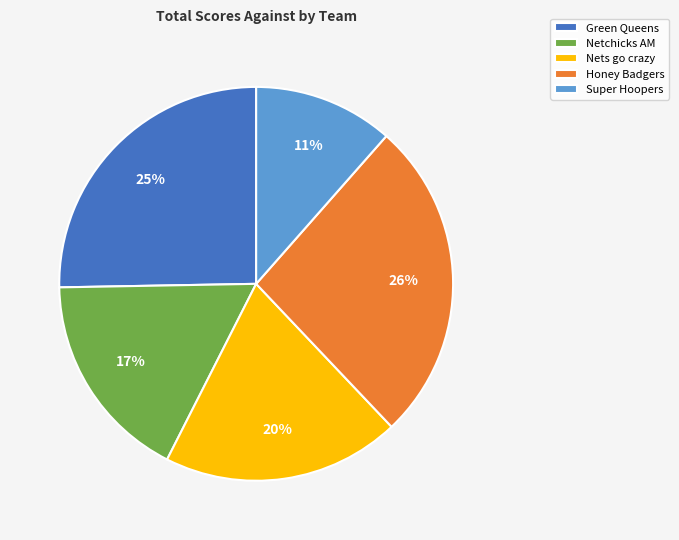

Combined, do Nets go crazy and Super Hoopers account for over 50%?

No